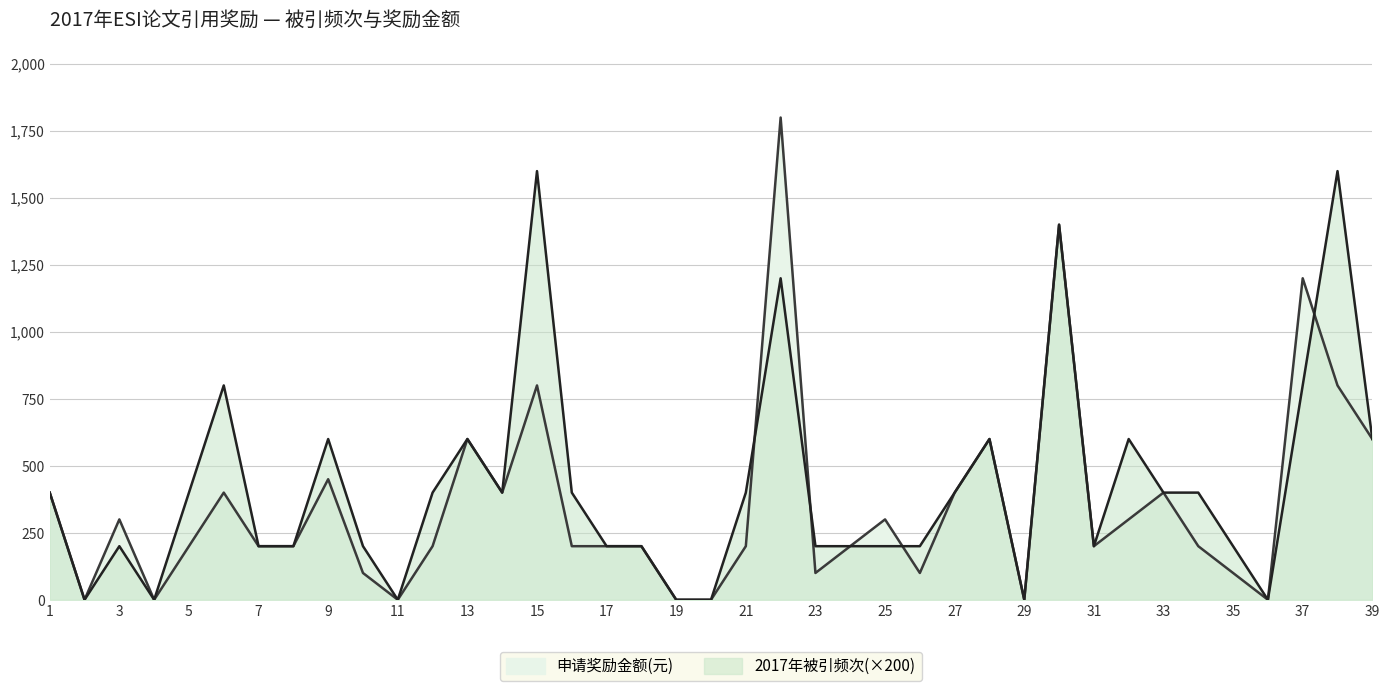

Which has a higher value, 16 or 15?

15